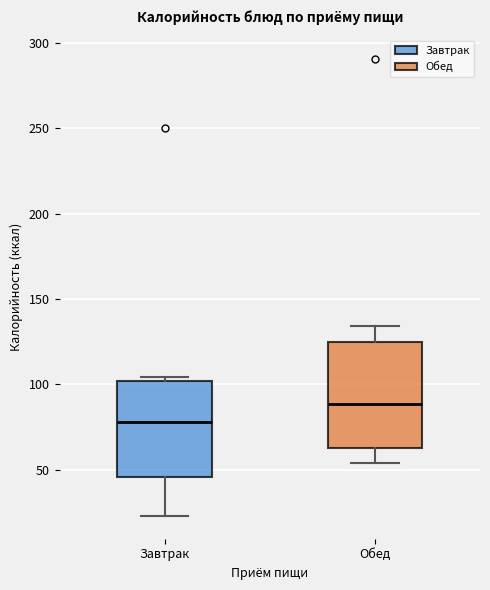

Which box is the tallest, from its lower edge to its upper edge?

Обед